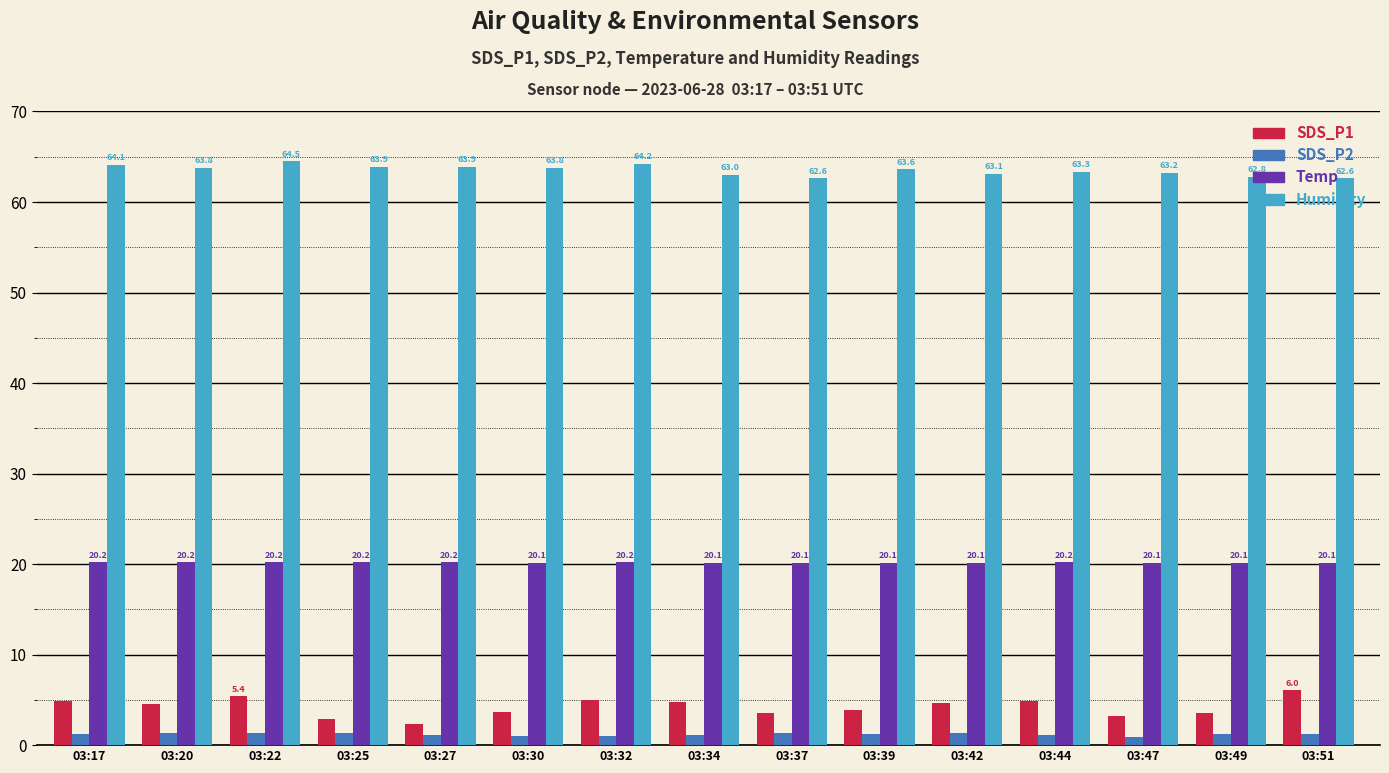

Where does the SDS_P2 series first go above 1?

03:17